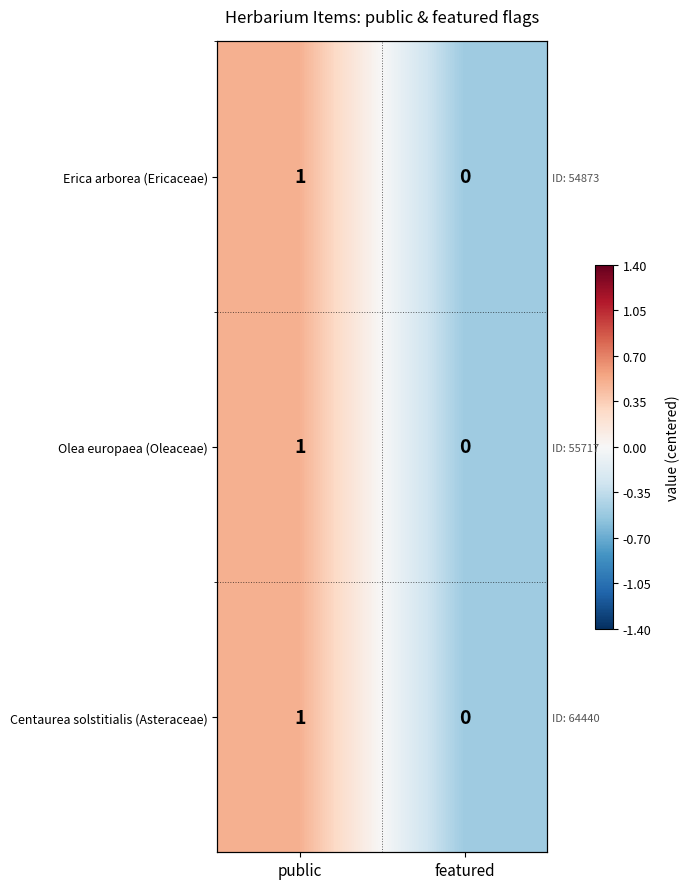

The Erica arborea (Ericaceae) series shows -0.7 at featured. True or false?

False